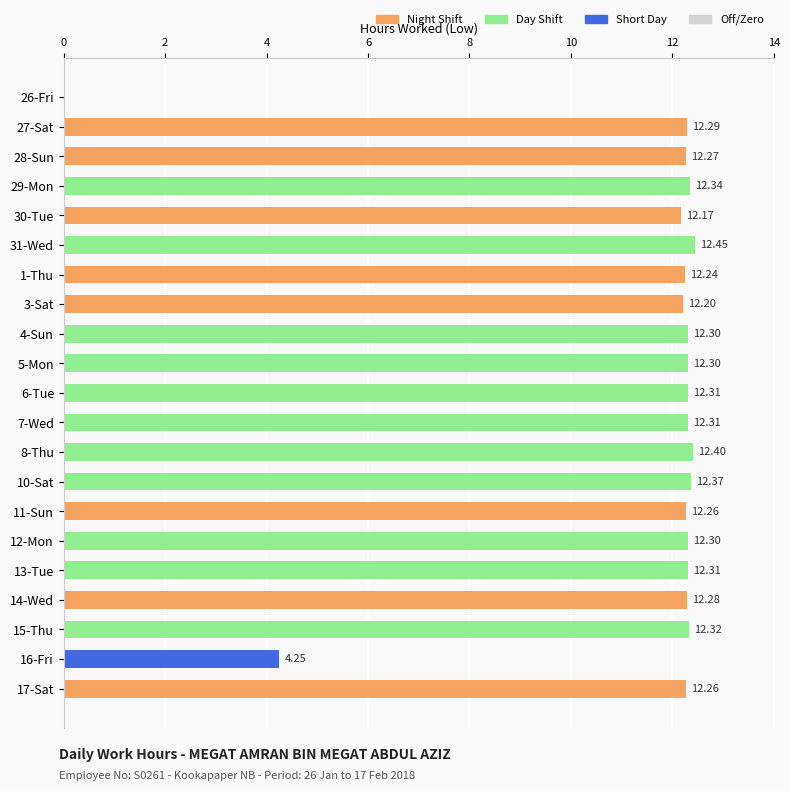

Reading left to right, what are all the values shown in this chart?

0.0	12.3	12.3	12.3	12.2	12.4	12.2	12.2	12.3	12.3	12.3	12.3	12.4	12.4	12.3	12.3	12.3	12.3	12.3	4.2	12.3